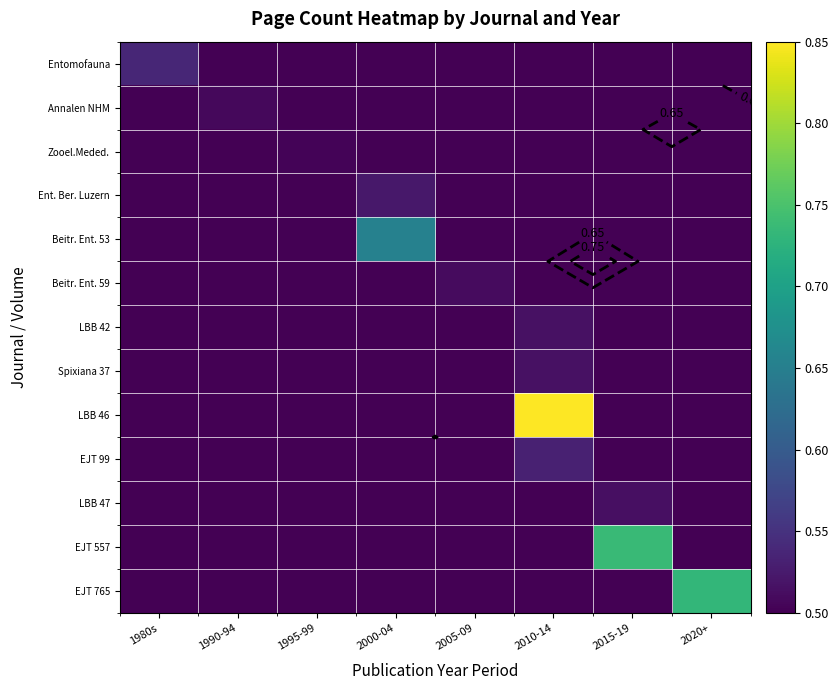

What is the smallest value displayed?

0.5